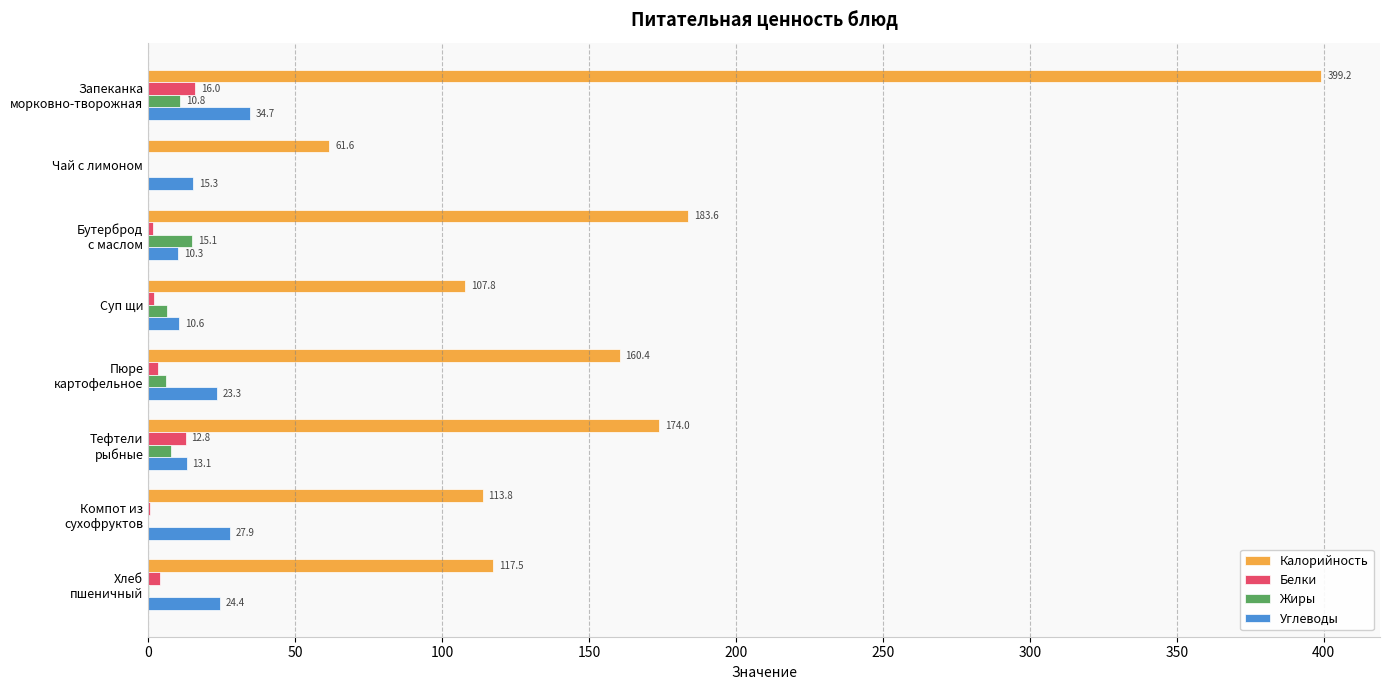

Which series has the largest total across all categories?

Калорийность